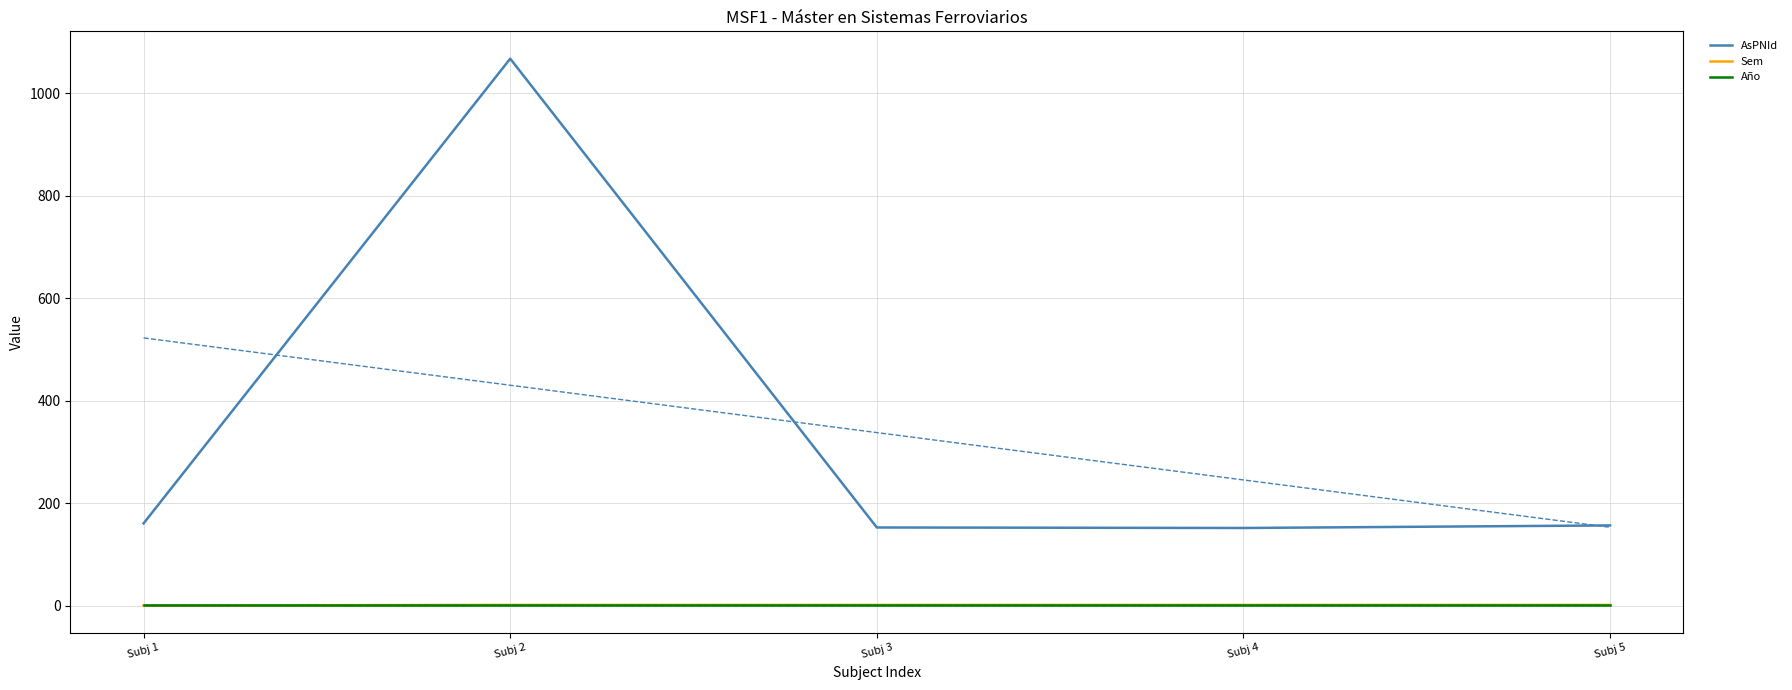

True or false: Sem and AsPNId cross at least once.

False